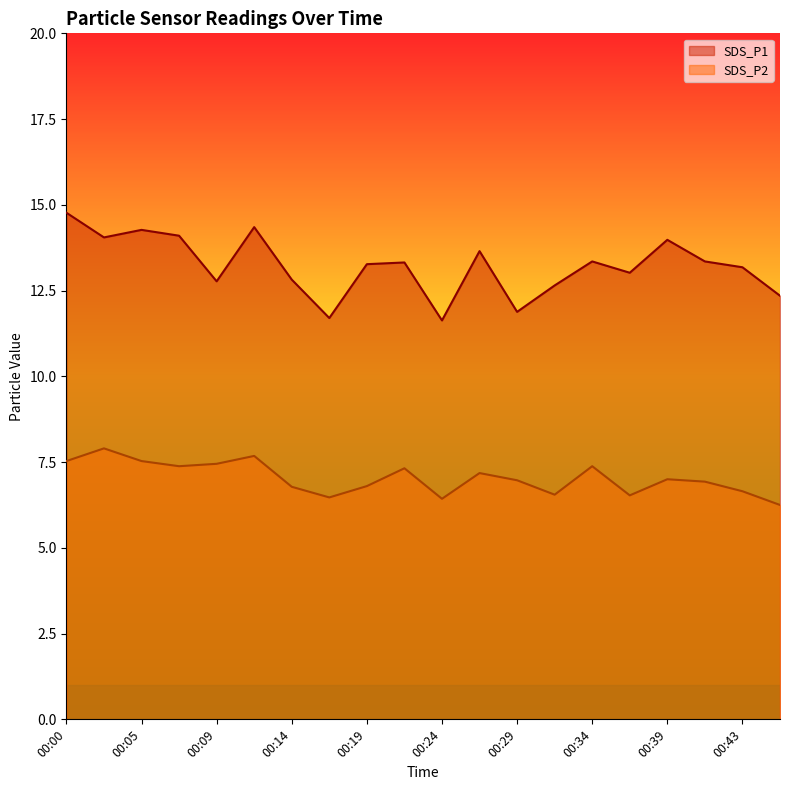

The SDS_P1 series shows 14.1 at 00:07. True or false?

True